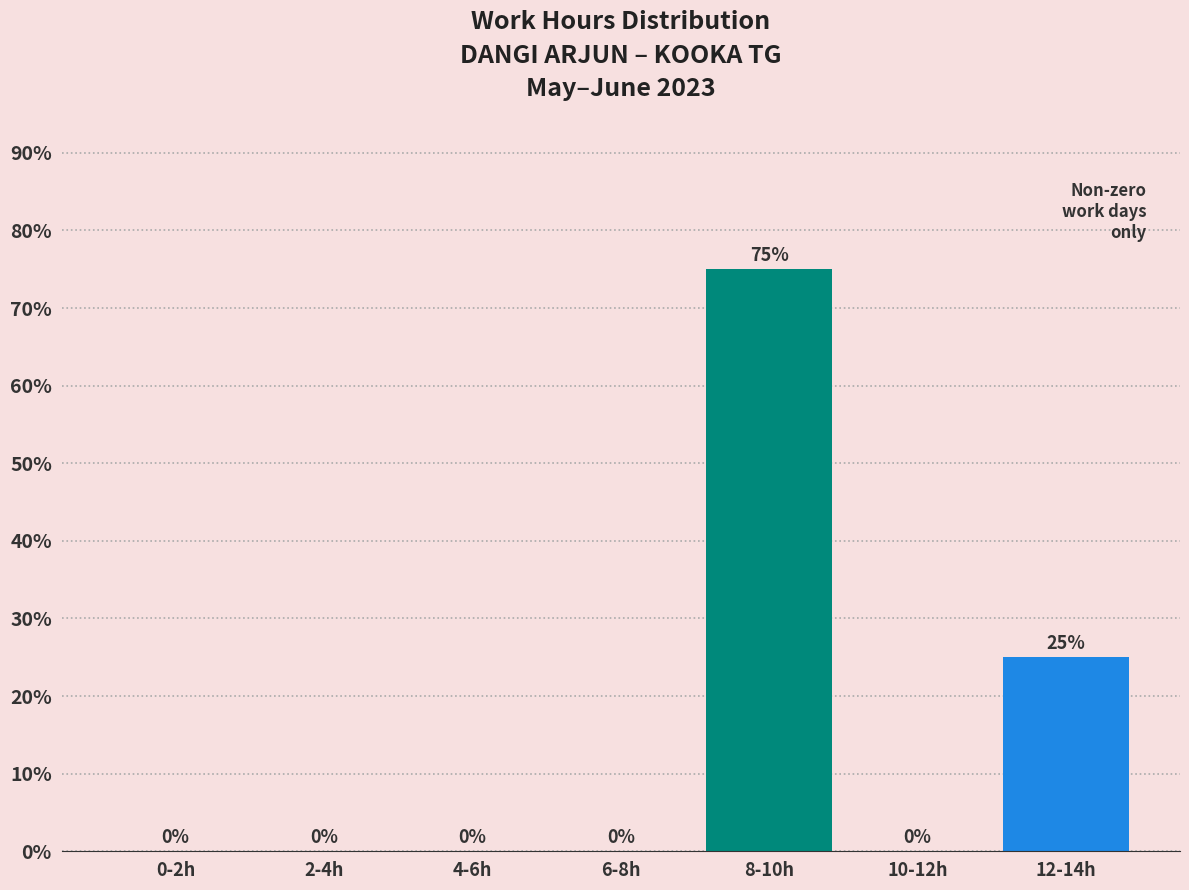

Reading right to left, list all the values displayed in this chart.

12-14h=25	10-12h=0	8-10h=75	6-8h=0	4-6h=0	2-4h=0	0-2h=0